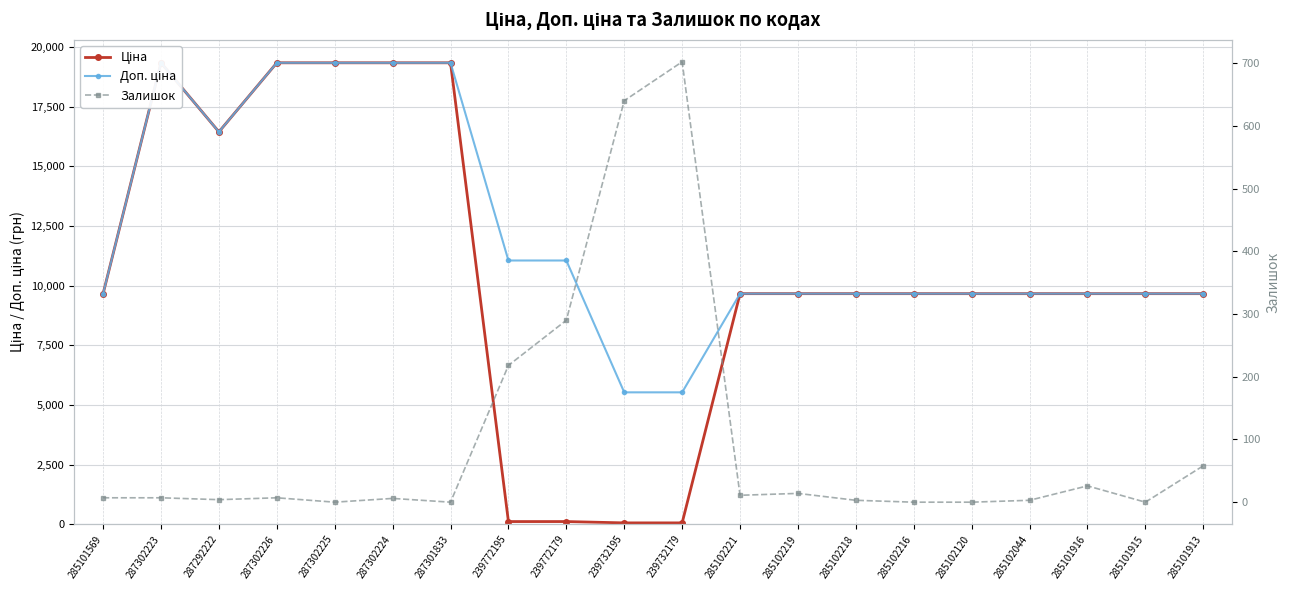

How many values in Залишок are above zero?

15